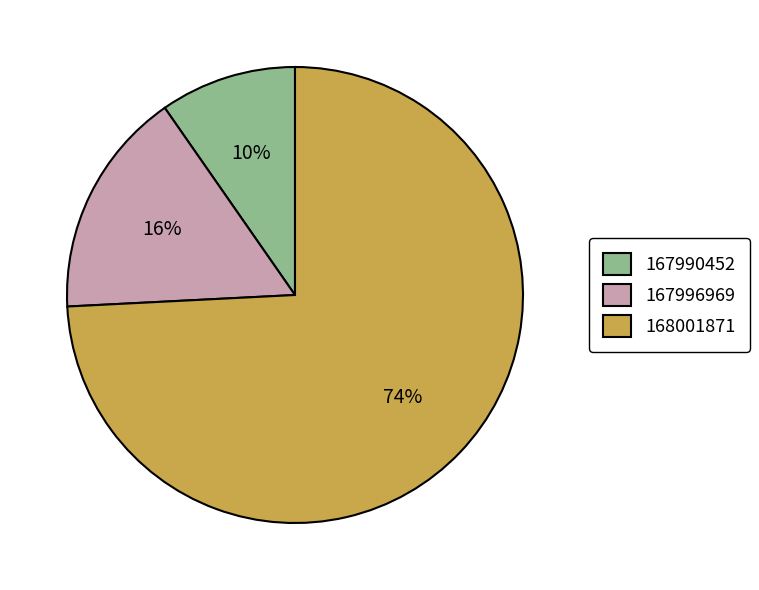

To the nearest percent, what portion does 168001871 represent?

74%